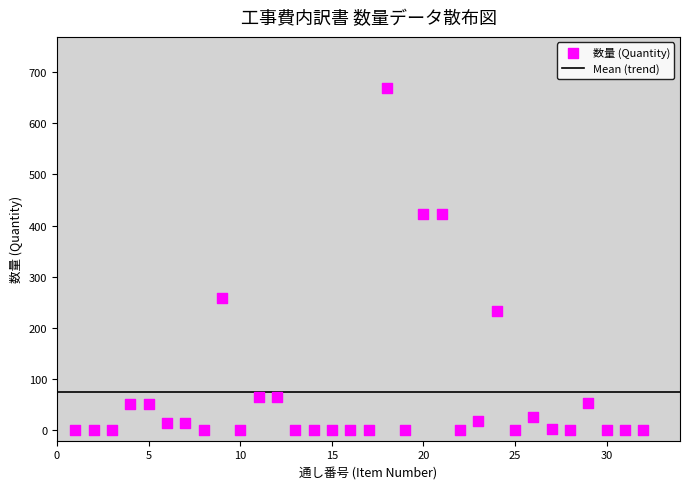

What Y value in the scatter plot is closest to 334?

258.0